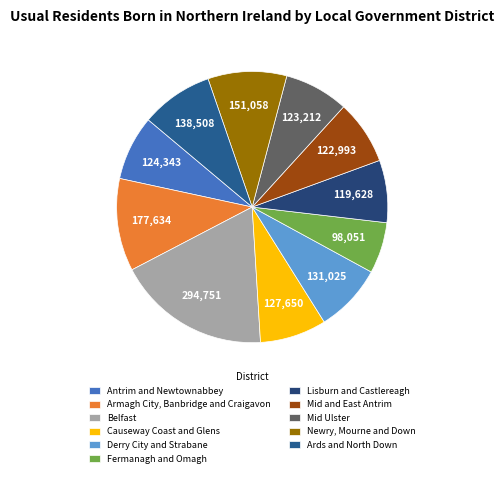

Count the number of slices in the pie.

11